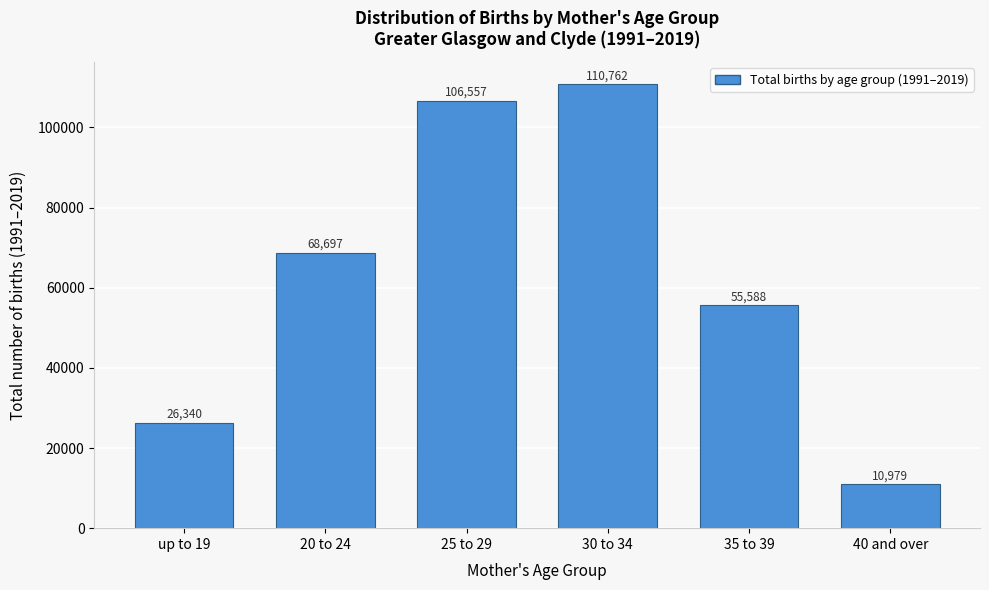

Reading left to right, extract all data points from this chart.

up to 19=26340	20 to 24=68697	25 to 29=106557	30 to 34=110762	35 to 39=55588	40 and over=10979